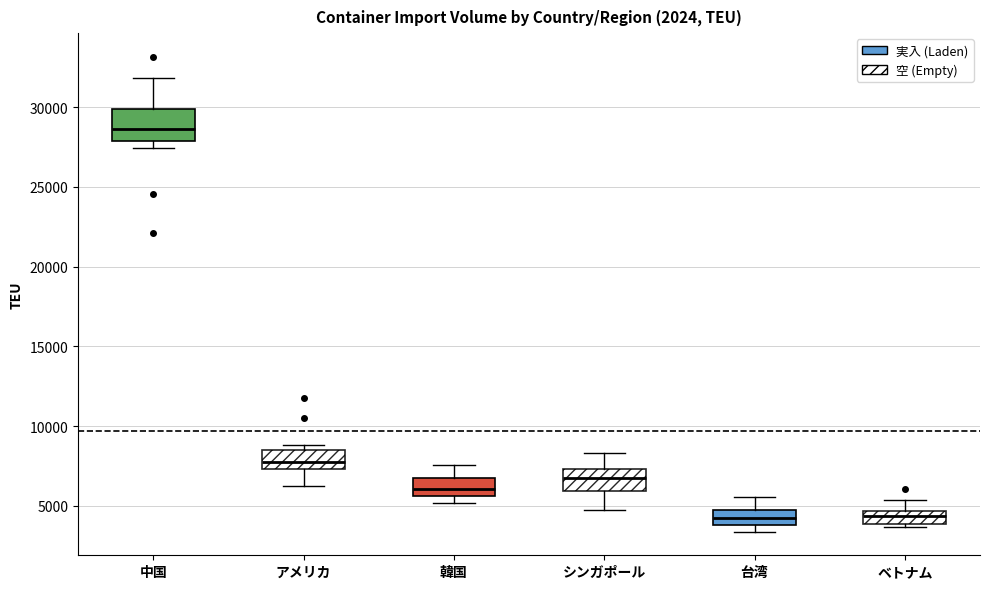

Comparing the boxes themselves (not the whiskers), which one is the tallest?

中国